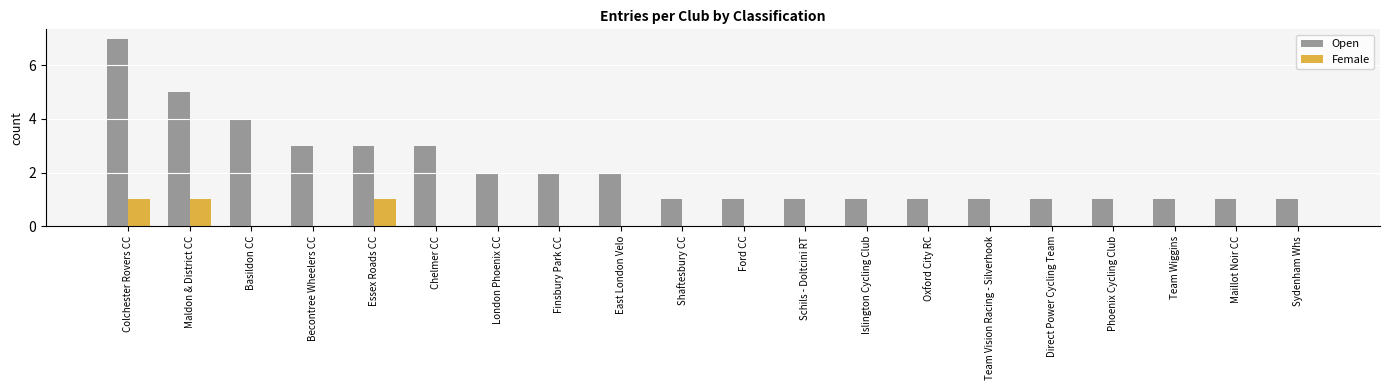

What is the approximate value of Open at Basildon CC?

4